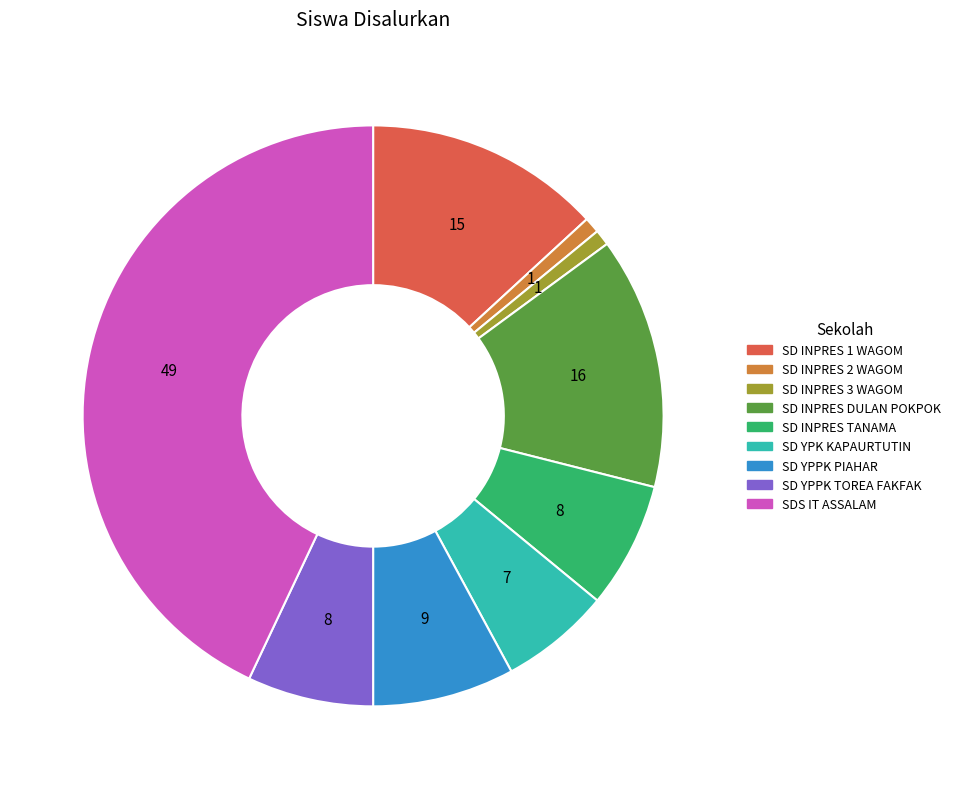

Is SD YPPK TOREA FAKFAK the majority of the pie?

No